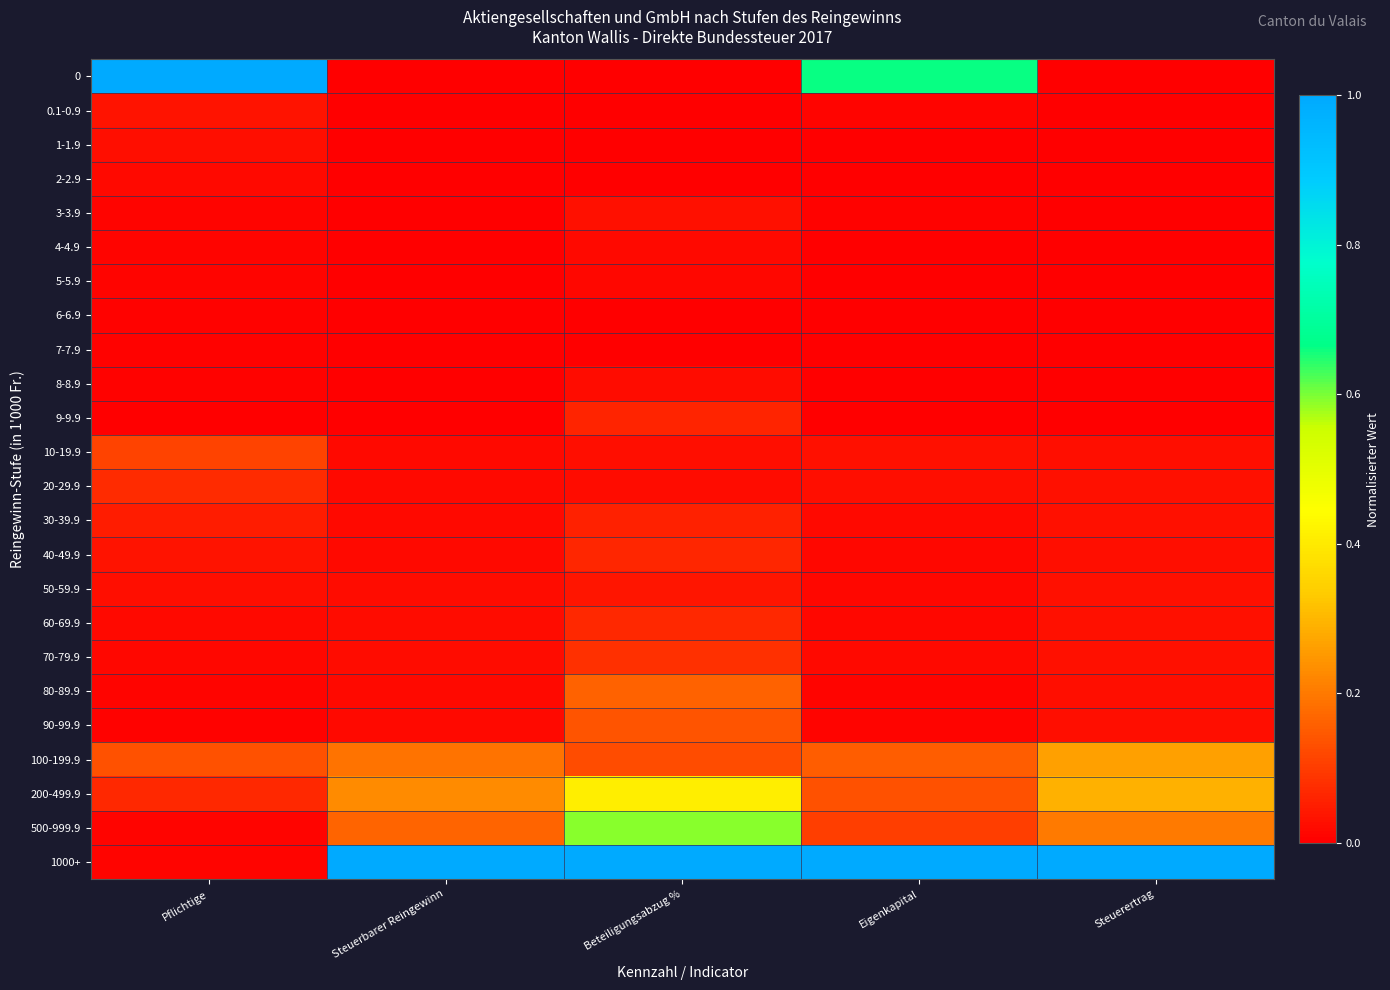

Between Steuerertrag and Pflichtige, which is larger?

Pflichtige